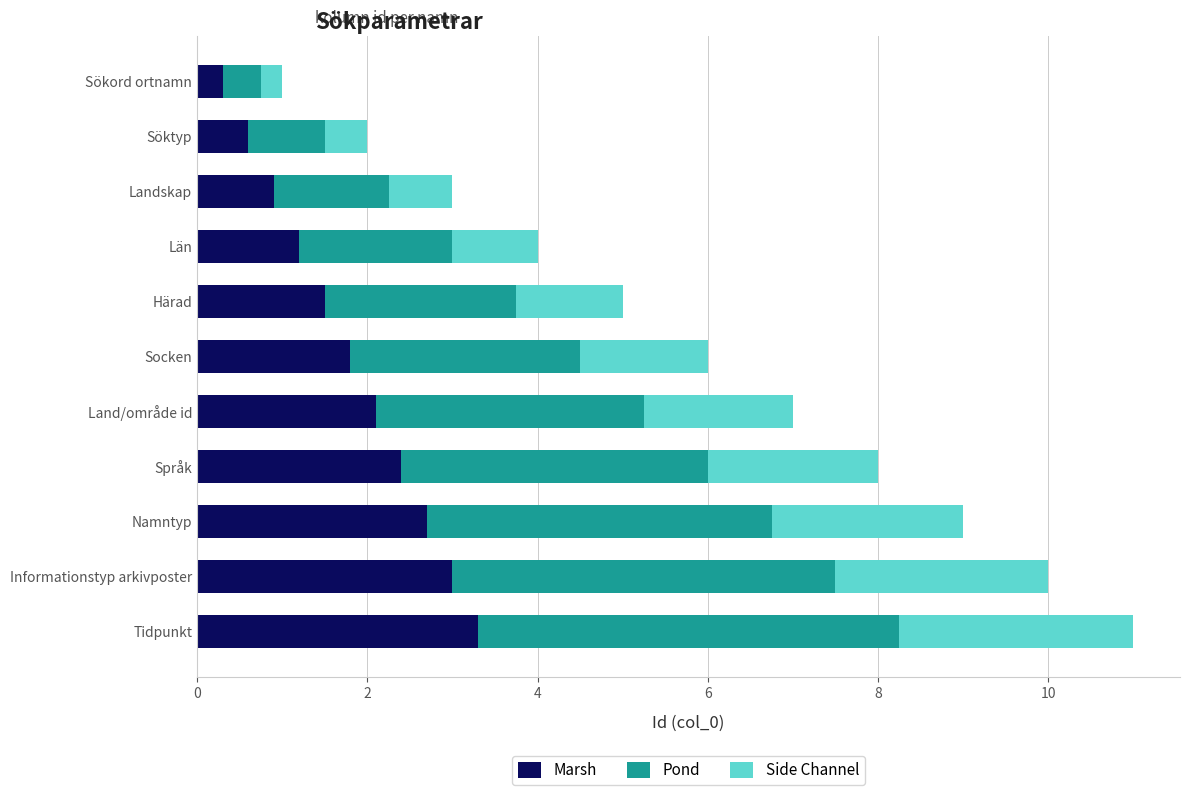

True or false: Marsh has a value of 0.5 at Län.

False